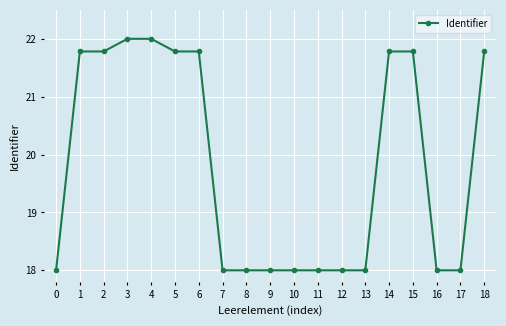

What is the difference between the maximum and minimum values?

4.0